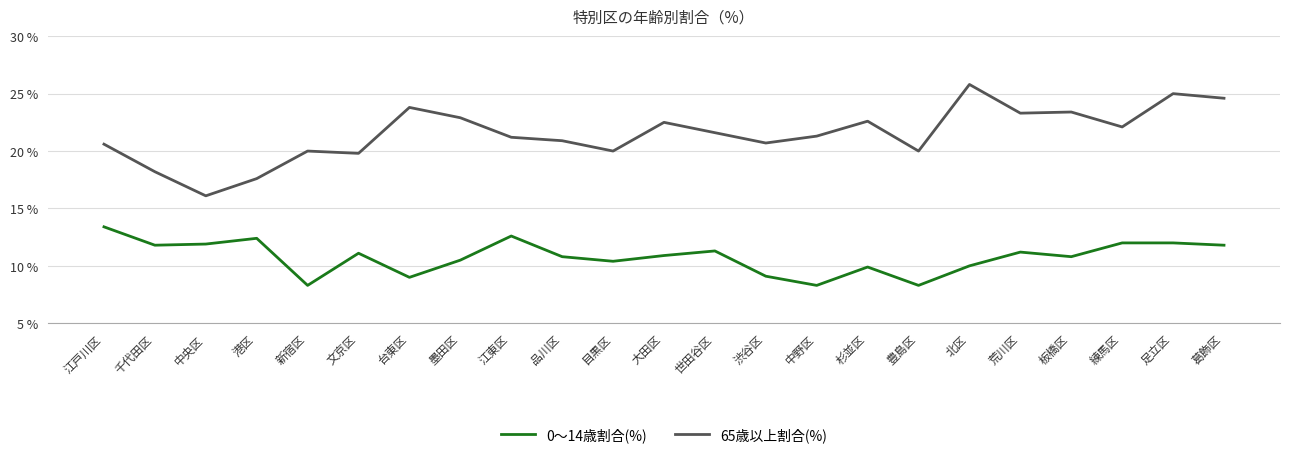

What is the difference between the highest and lowest values at 中央区?

4.2